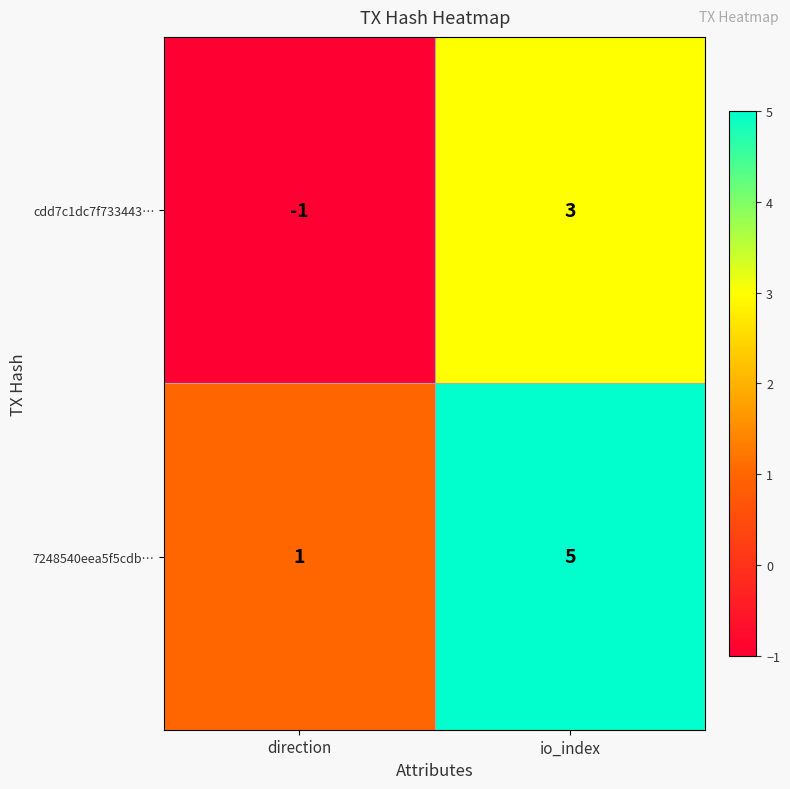

Reading left to right, list all the values displayed in this chart.

cdd7c1dc7f733443…: direction=-1	io_index=3
7248540eea5f5cdb…: direction=1	io_index=5